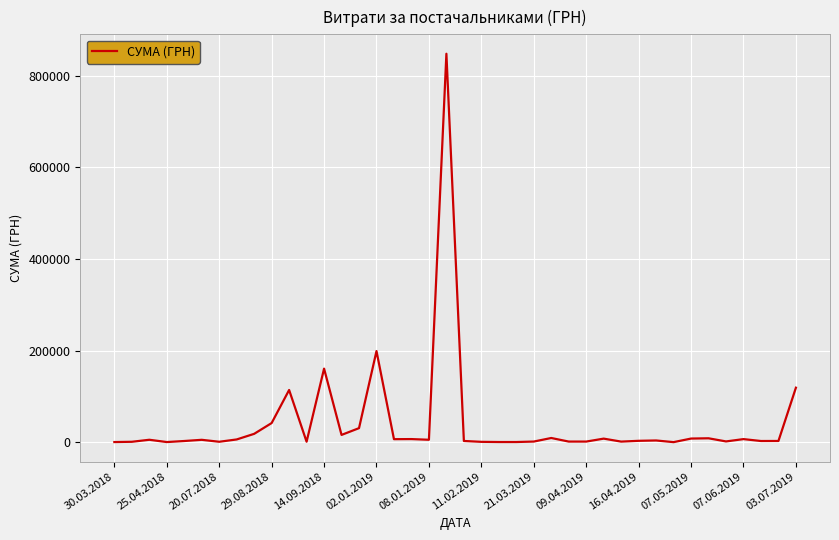

What is the maximum value shown in the chart?

847922.9